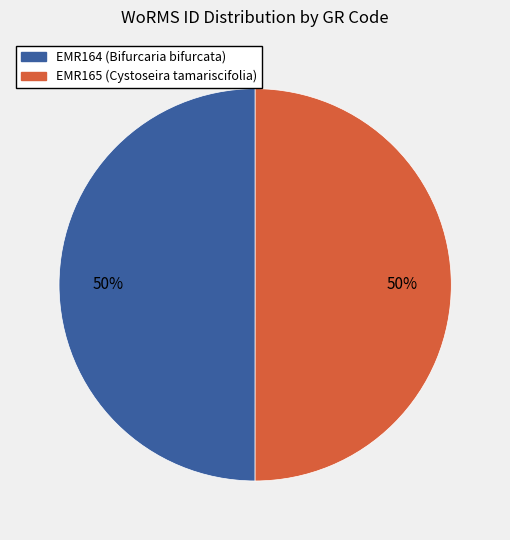

True or false: EMR165 accounts for 40% of the total.

False